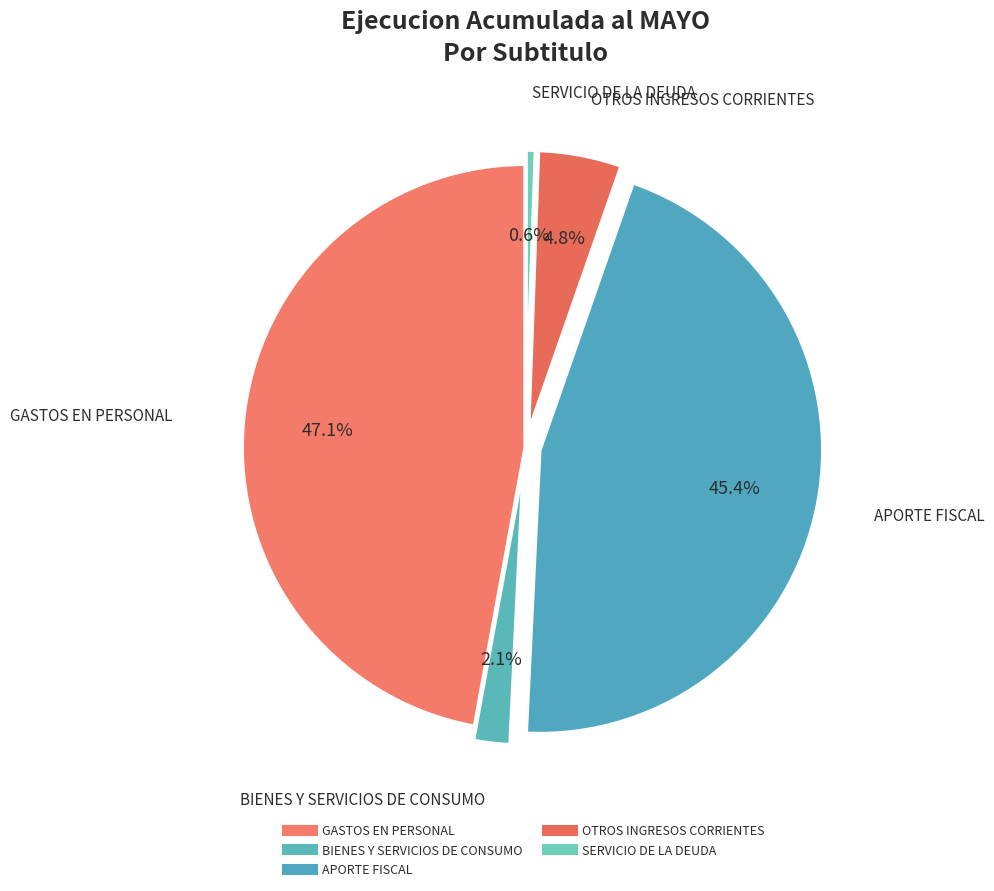

What is the smallest slice in the pie chart?

SERVICIO DE LA DEUDA